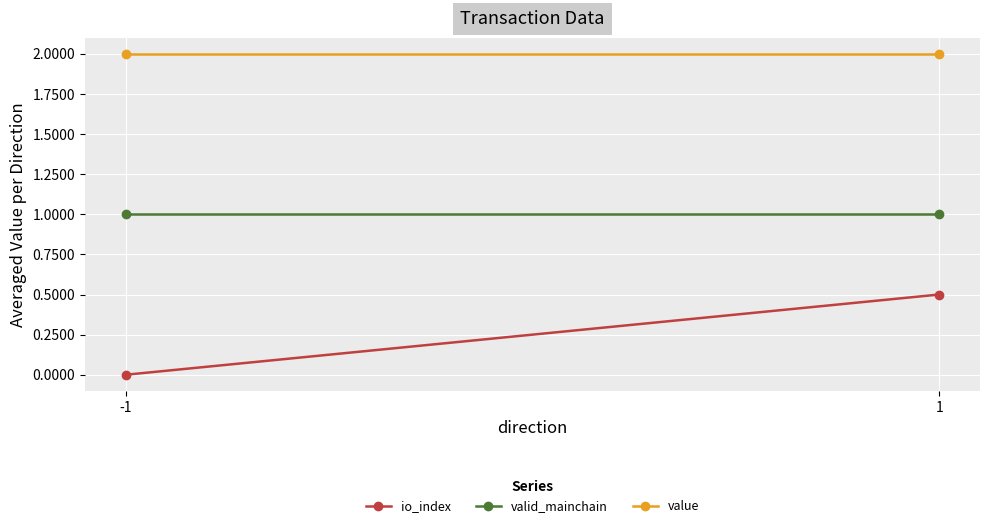

List the series in order of their peak value, lowest first.

io_index, valid_mainchain, value